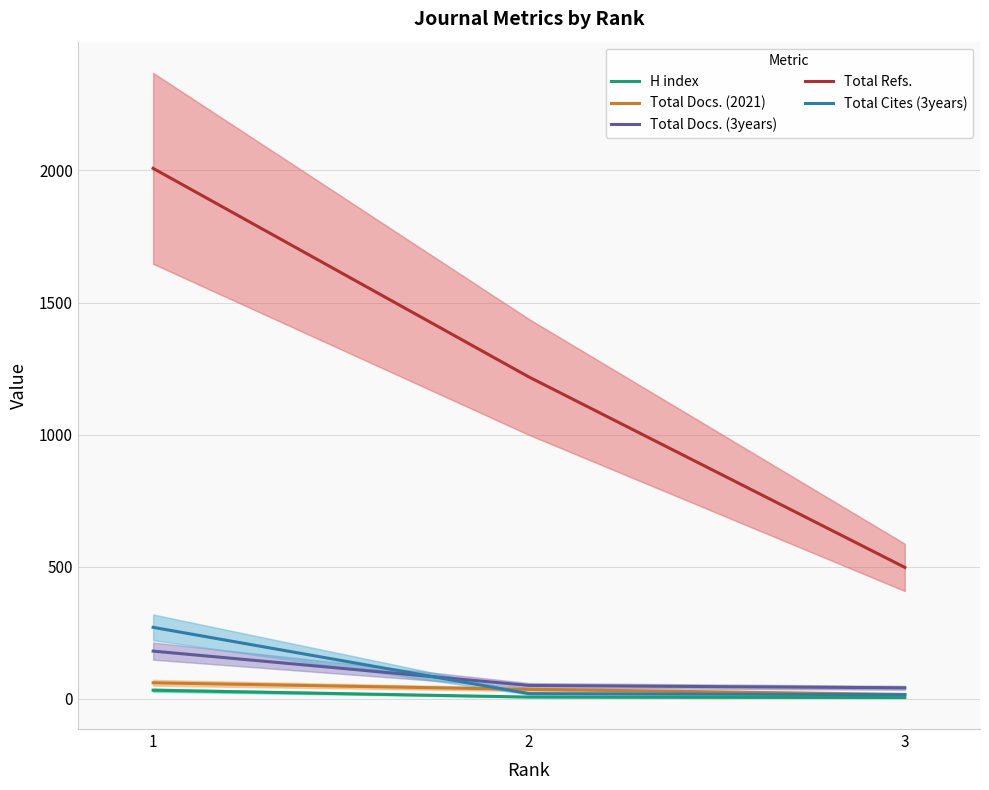

True or false: Total Refs. has a value of 618 at 1.

False